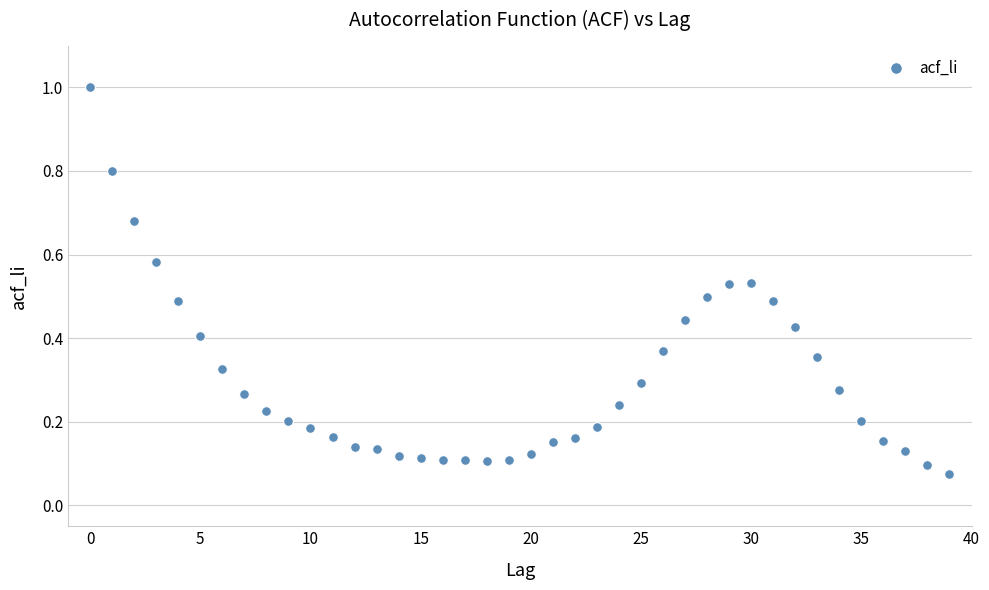

What is the range of Y values (max minus min)?

0.9